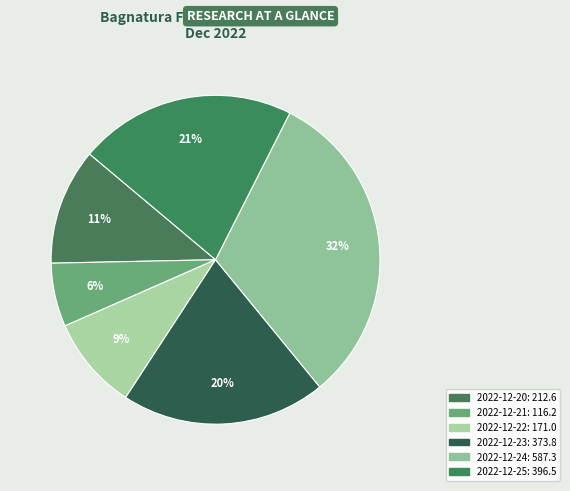

Count the number of slices in the pie.

6